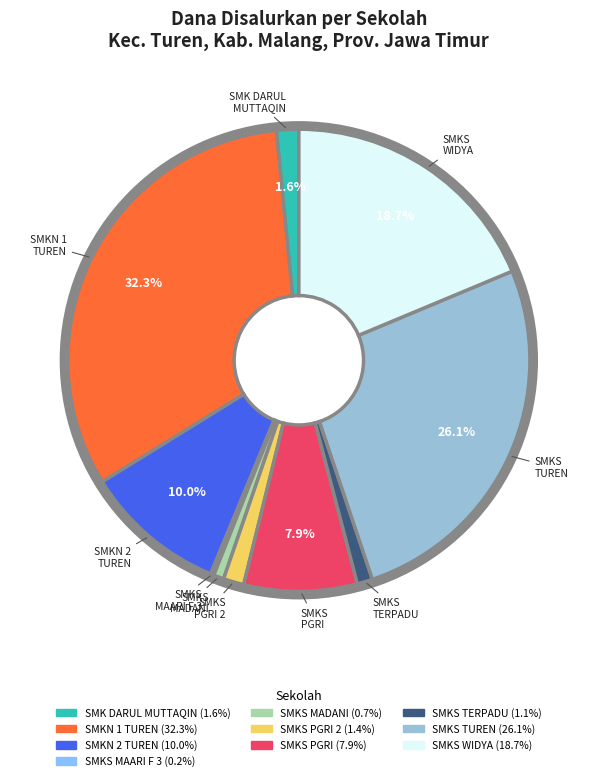

Is there a majority slice in this chart?

No